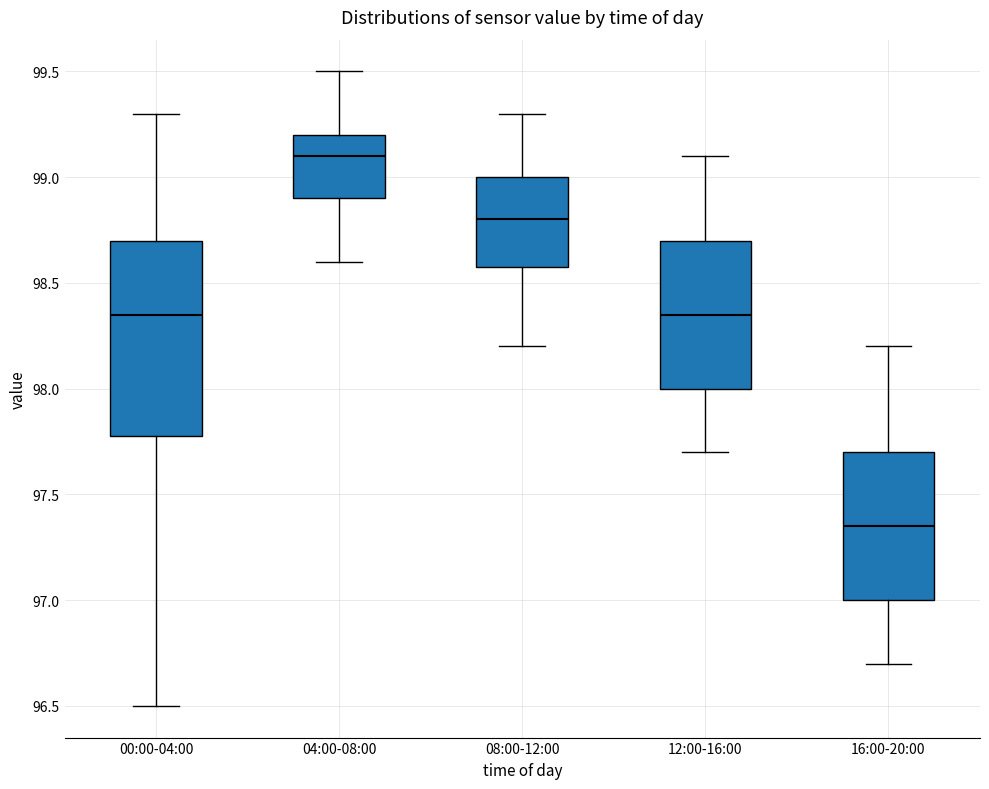

Reading left to right, transcribe this box plot: for each box, give where its median line is, the range the box spans, and where its two whiskers end, as read against the y-axis. The values are not printed on the chart, so give them approximately, as read against the axis.

00:00-04:00: median 98.35, box 97.80 to 98.70, whiskers 96.50 to 99.30
04:00-08:00: median 99.10, box 98.90 to 99.20, whiskers 98.60 to 99.50
08:00-12:00: median 98.80, box 98.60 to 99.00, whiskers 98.20 to 99.30
12:00-16:00: median 98.35, box 98.00 to 98.70, whiskers 97.70 to 99.10
16:00-20:00: median 97.35, box 97.00 to 97.70, whiskers 96.70 to 98.20